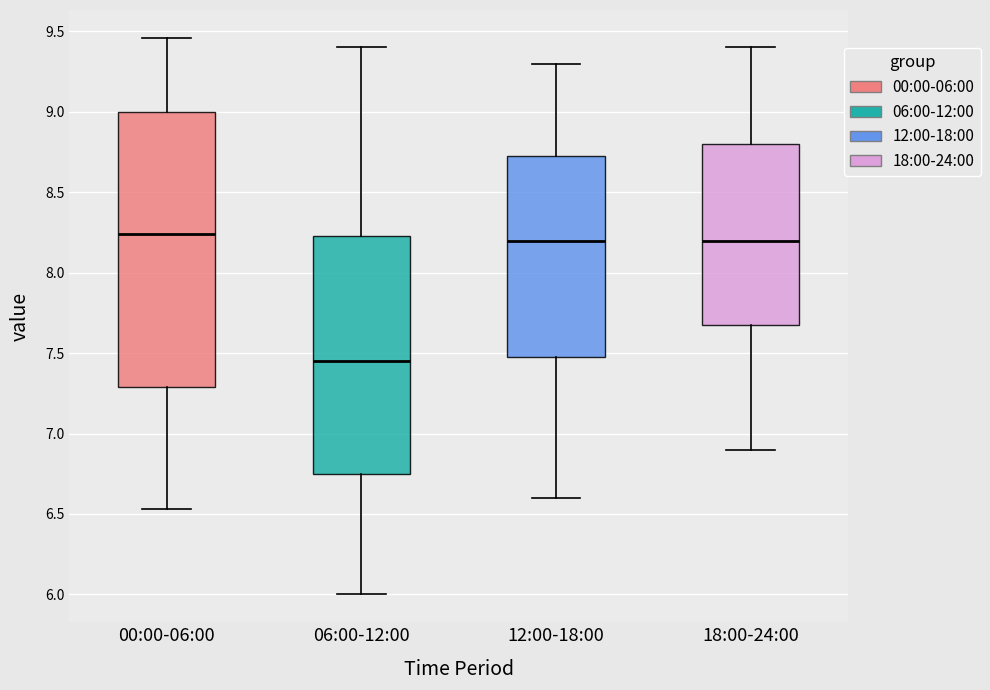

Where does the median line of the box for 12:00-18:00 sit on the y-axis? The values are not printed on the chart, so give them approximately, as read against the axis.

8.20